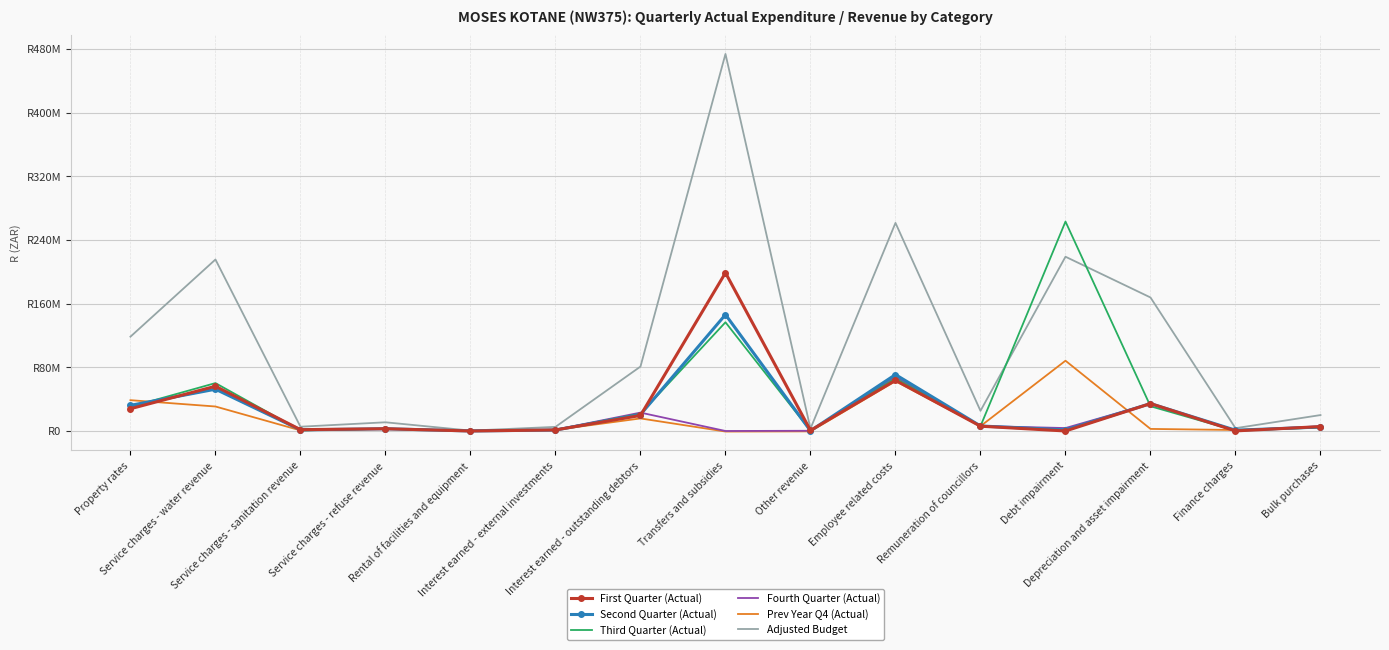

Is the value of First Quarter (Actual) at Bulk purchases greater than the value of Third Quarter (Actual) at Rental of facilities and equipment?

Yes